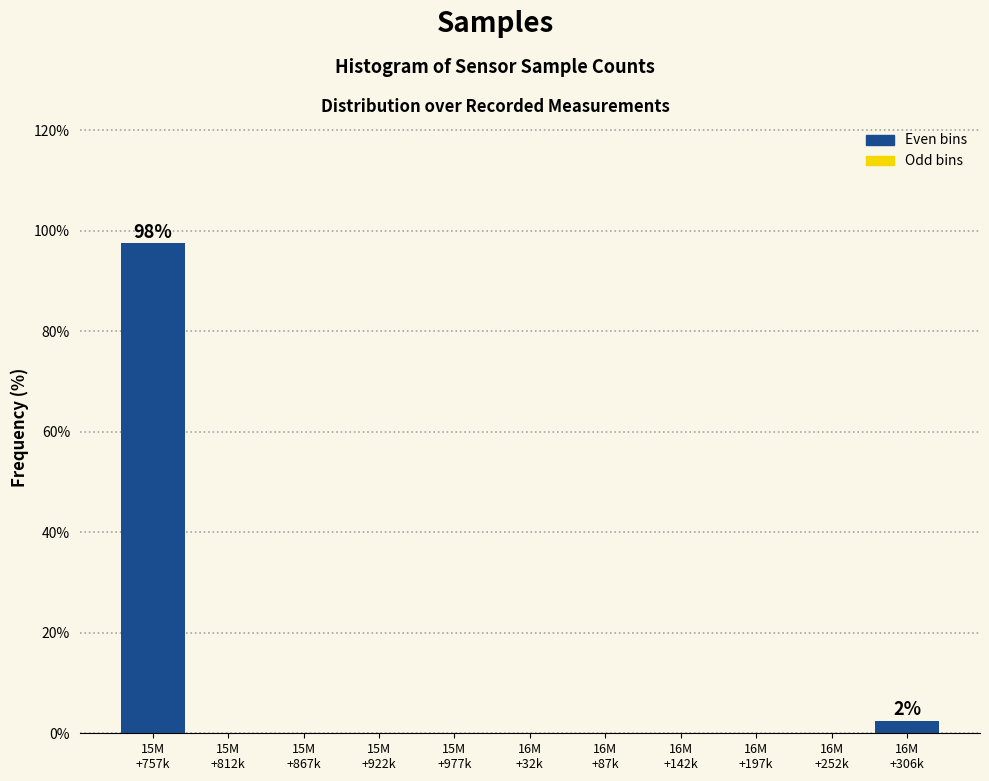

What is the sum of all values?

100.0